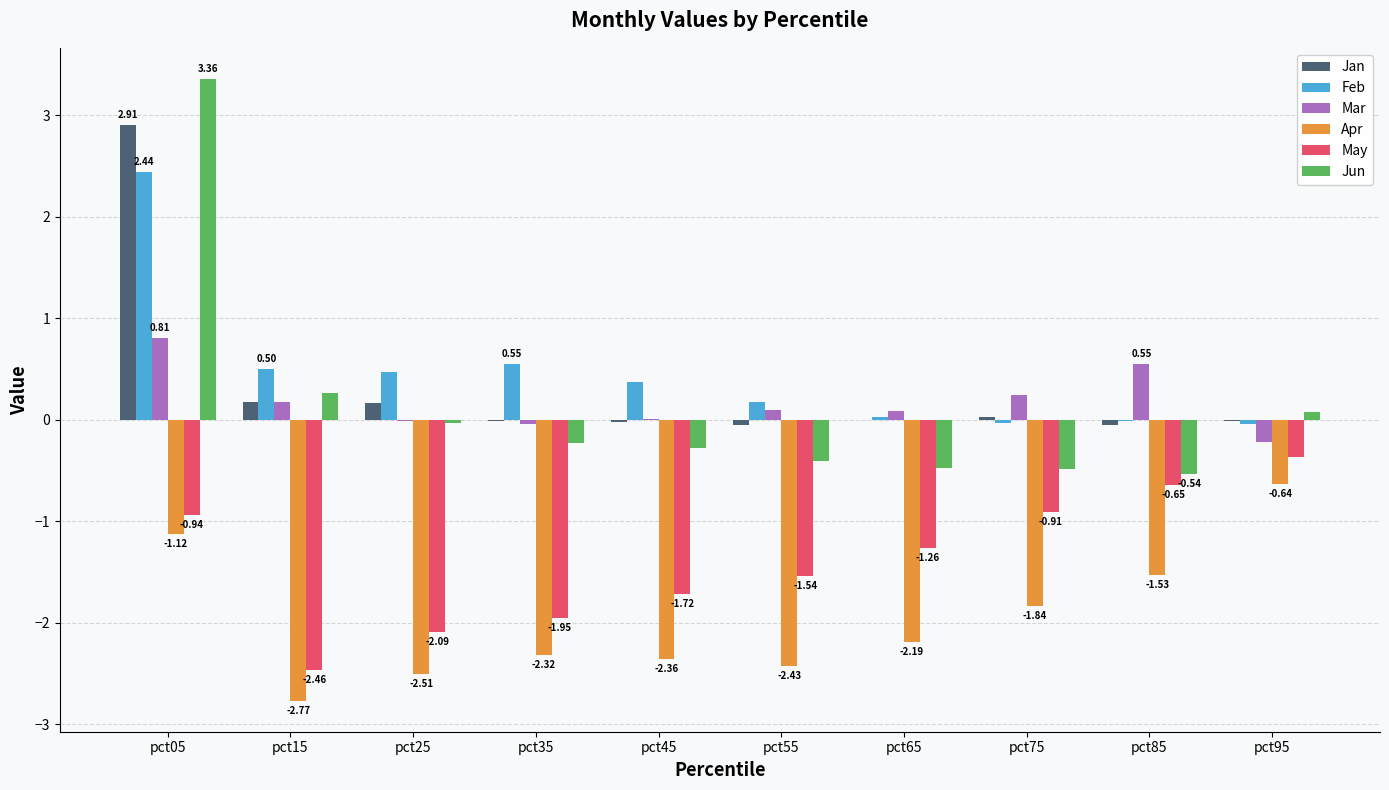

Which series changed the most between pct35 and pct85?

May